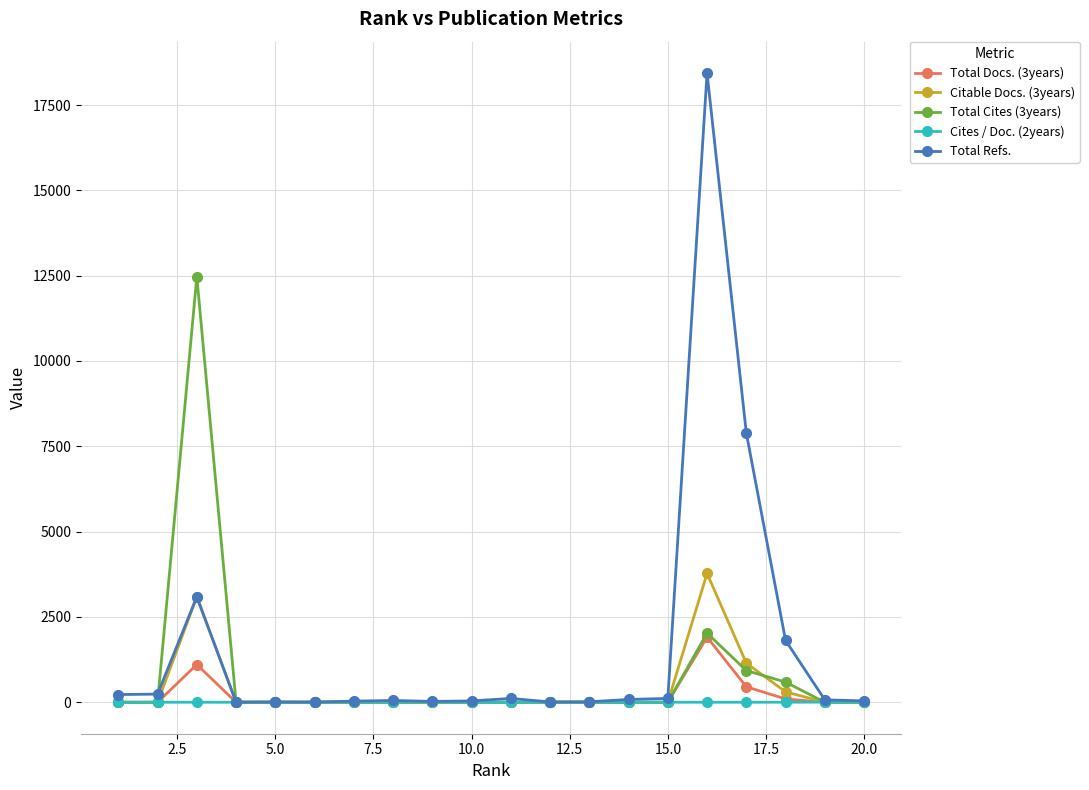

Which series has the largest total across all categories?

Total Refs.